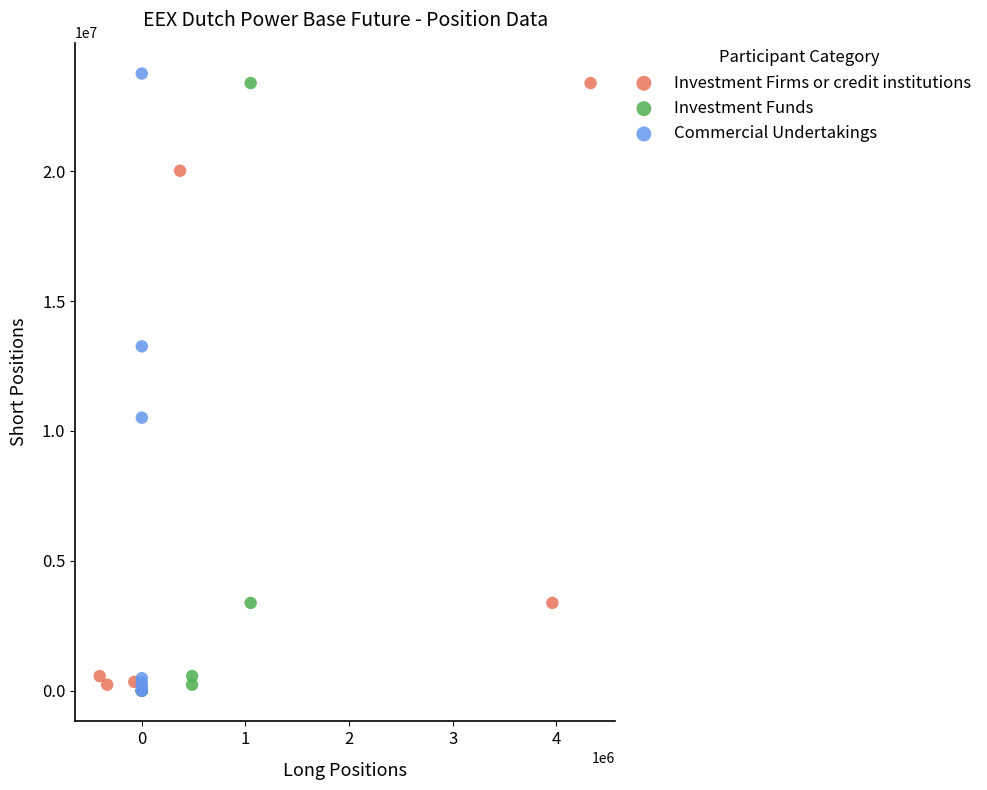

Which series has the widest spread of Y values?

Commercial Undertakings